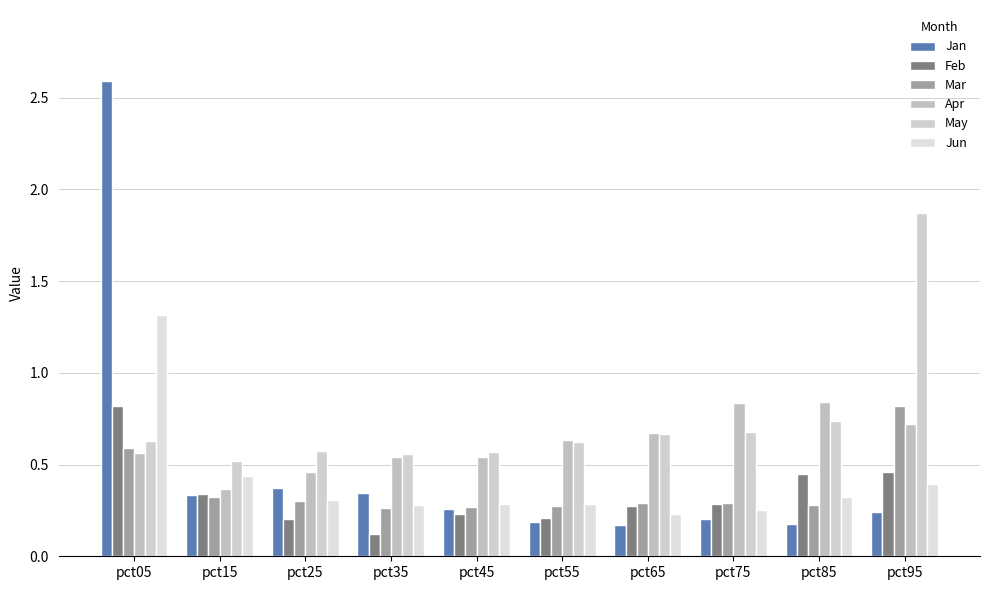

Does the chart contain stacked bars?

No